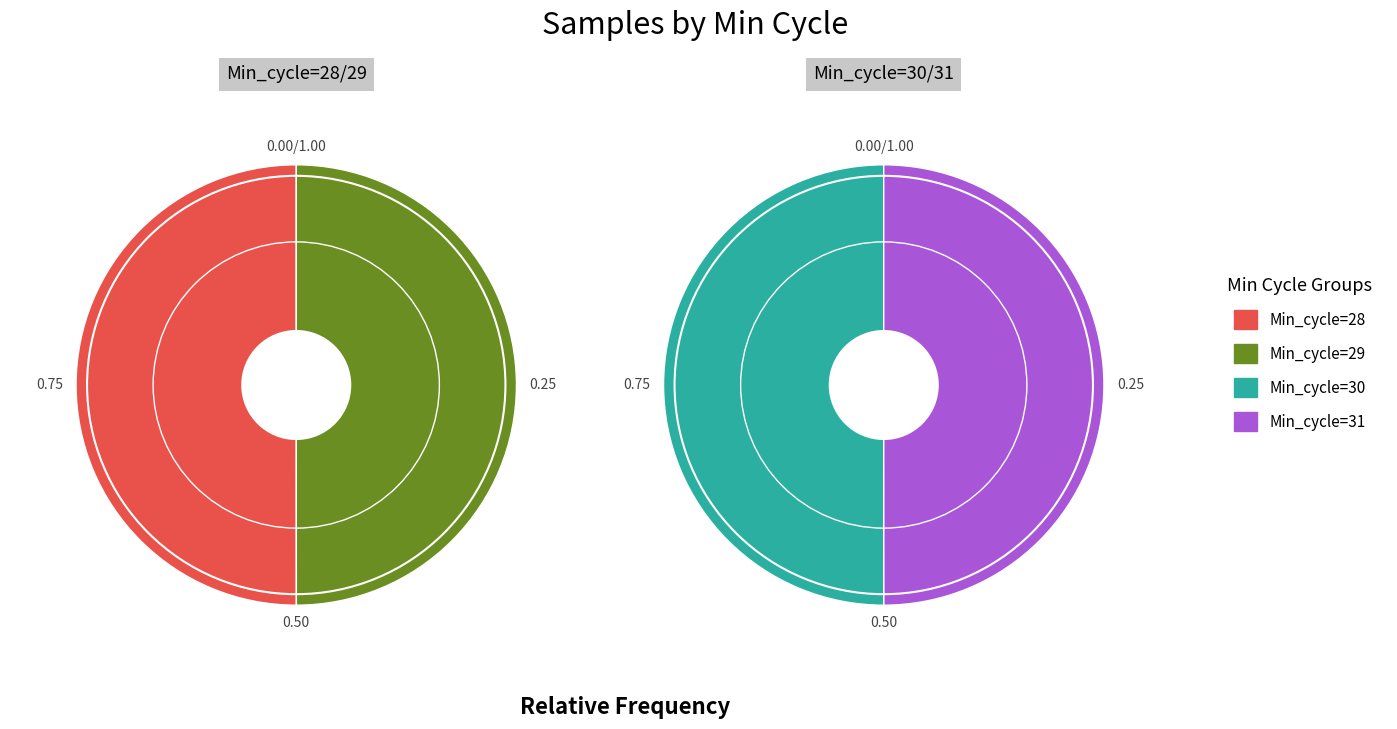

How many segments does this pie chart have?

4